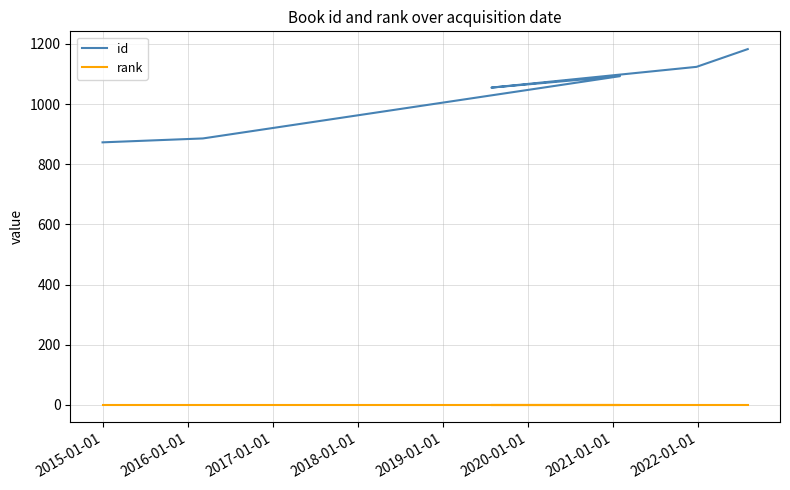

How many lines are shown in the chart?

2